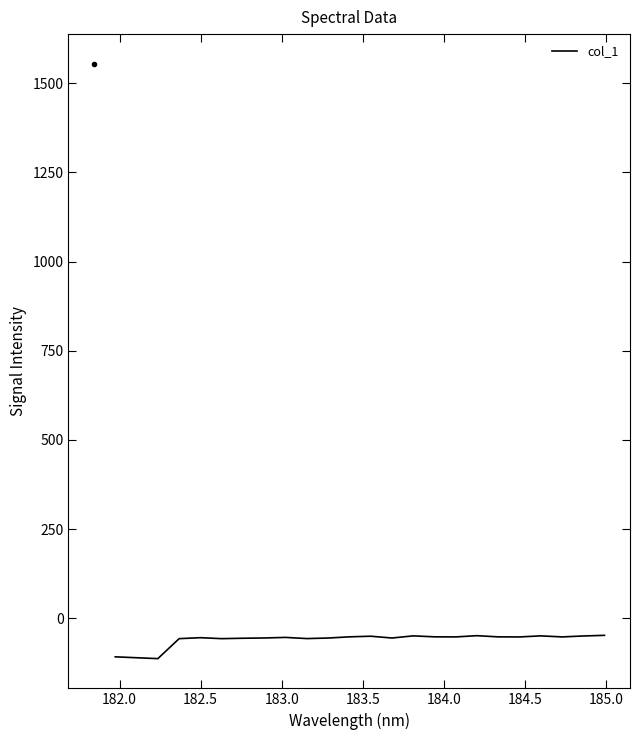

What is the maximum value shown in the chart?

-48.1